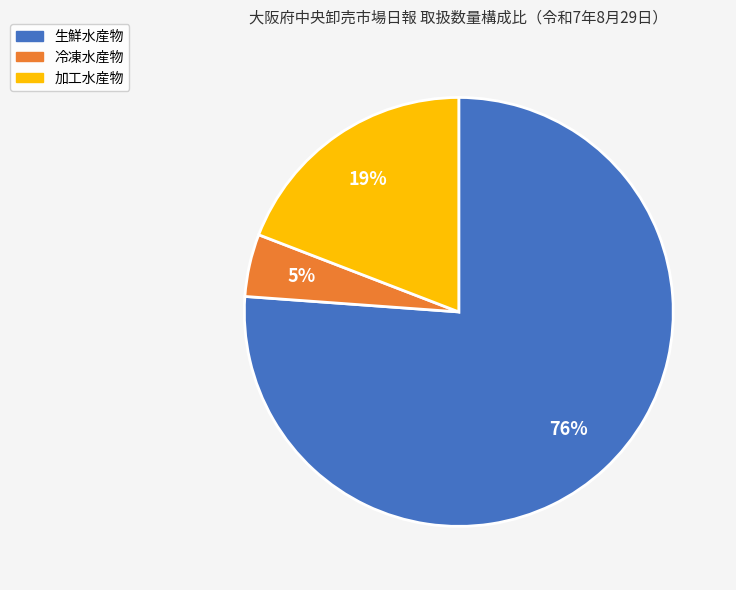

Which slice is the largest?

生鮮水産物